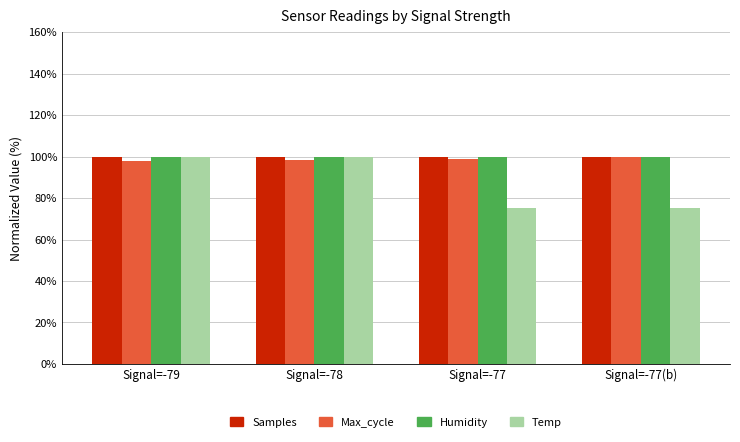

What is the sum of the Humidity values at Signal=-79 and Signal=-77?

200.0